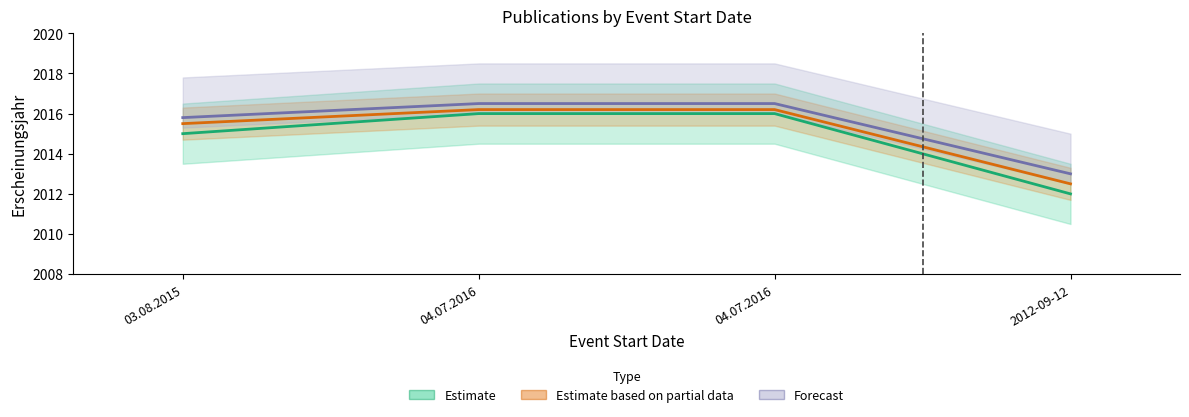

Reading right to left, extract all data points from this chart.

Estimate: 2012-09-12=2012.0	04.07.2016=2016.0	04.07.2016=2016.0	03.08.2015=2015.0
Estimate based on partial data: 2012-09-12=2012.5	04.07.2016=2016.2	04.07.2016=2016.2	03.08.2015=2015.5
Forecast: 2012-09-12=2013.0	04.07.2016=2016.5	04.07.2016=2016.5	03.08.2015=2015.8